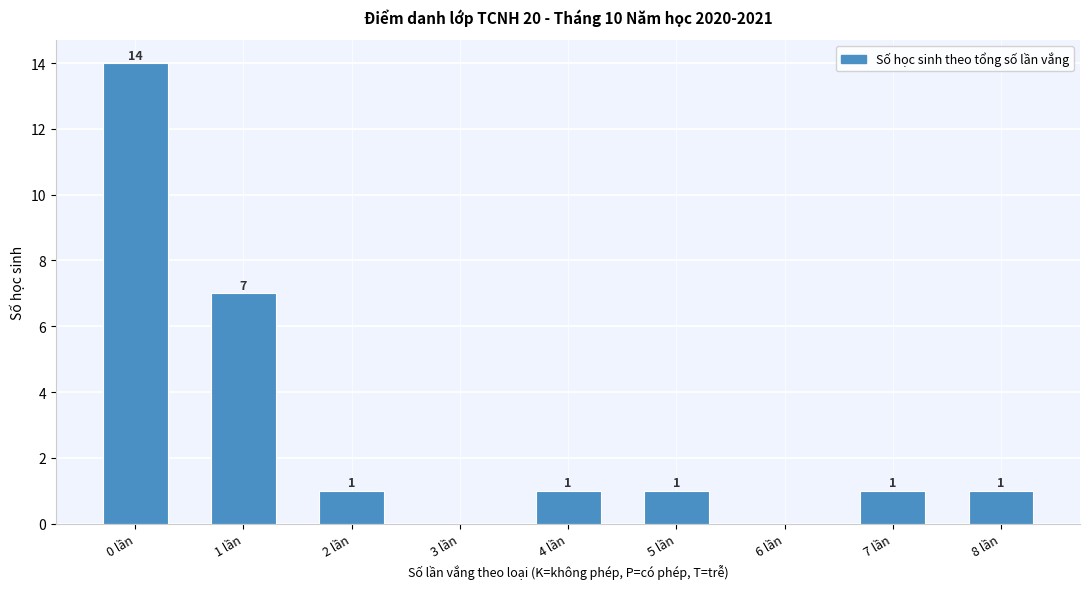

Reading left to right, extract all data points from this chart.

0 lần=14	1 lần=7	2 lần=1	3 lần=0	4 lần=1	5 lần=1	6 lần=0	7 lần=1	8 lần=1